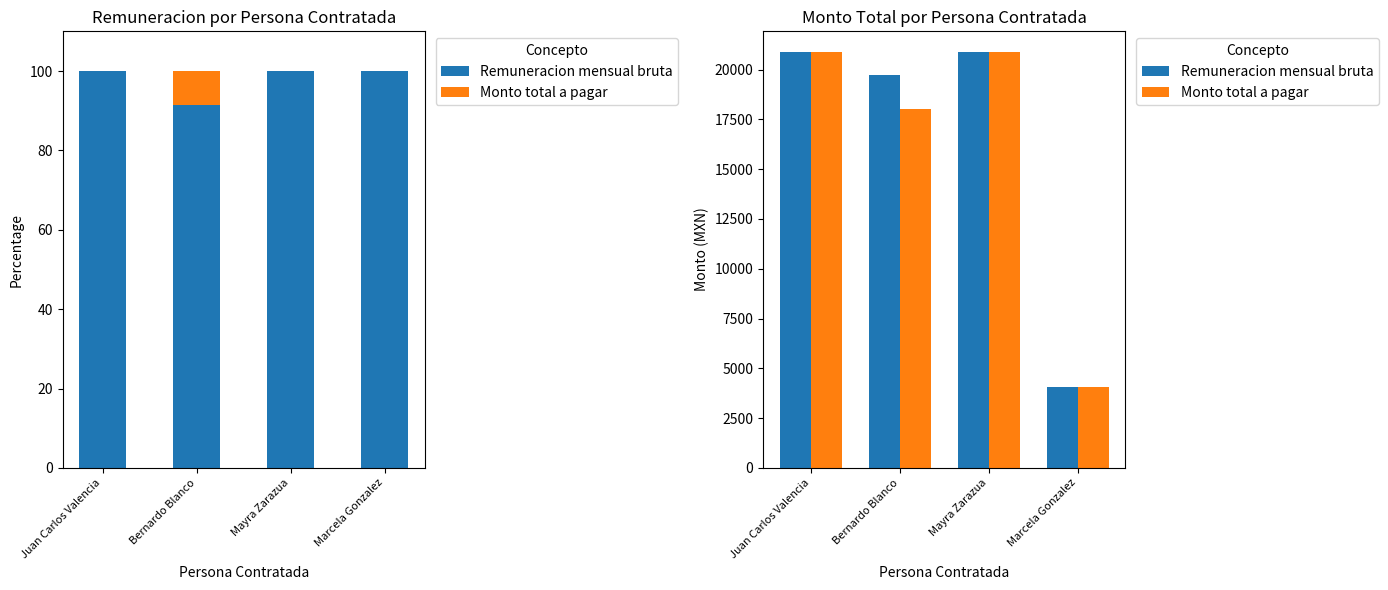

Between Marcela Gonzalez and Juan Carlos Valencia, which is larger?

Juan Carlos Valencia